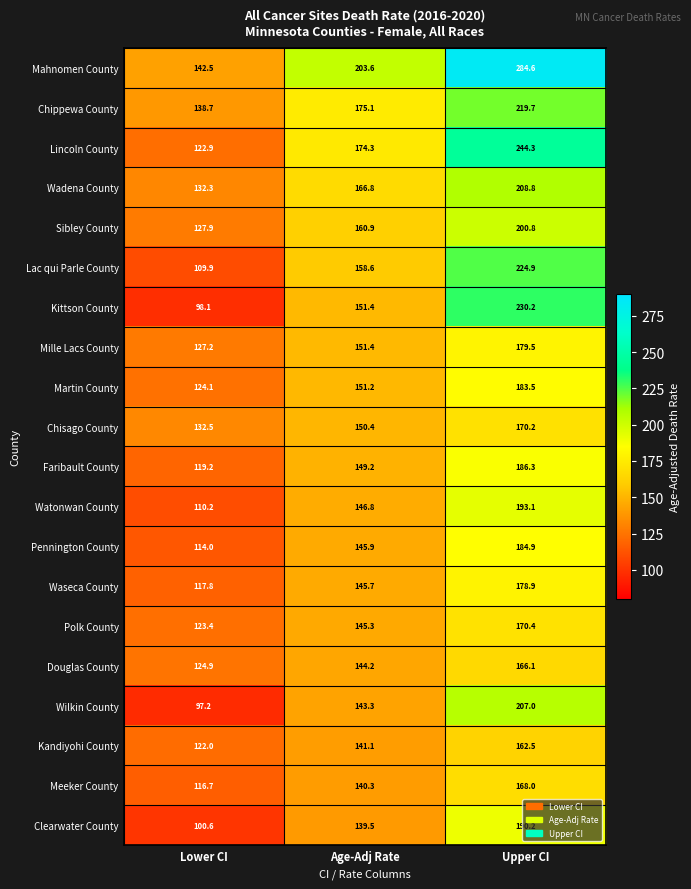

What is the sum of the Wadena County values at Age-Adj Rate and Lower CI?

299.1